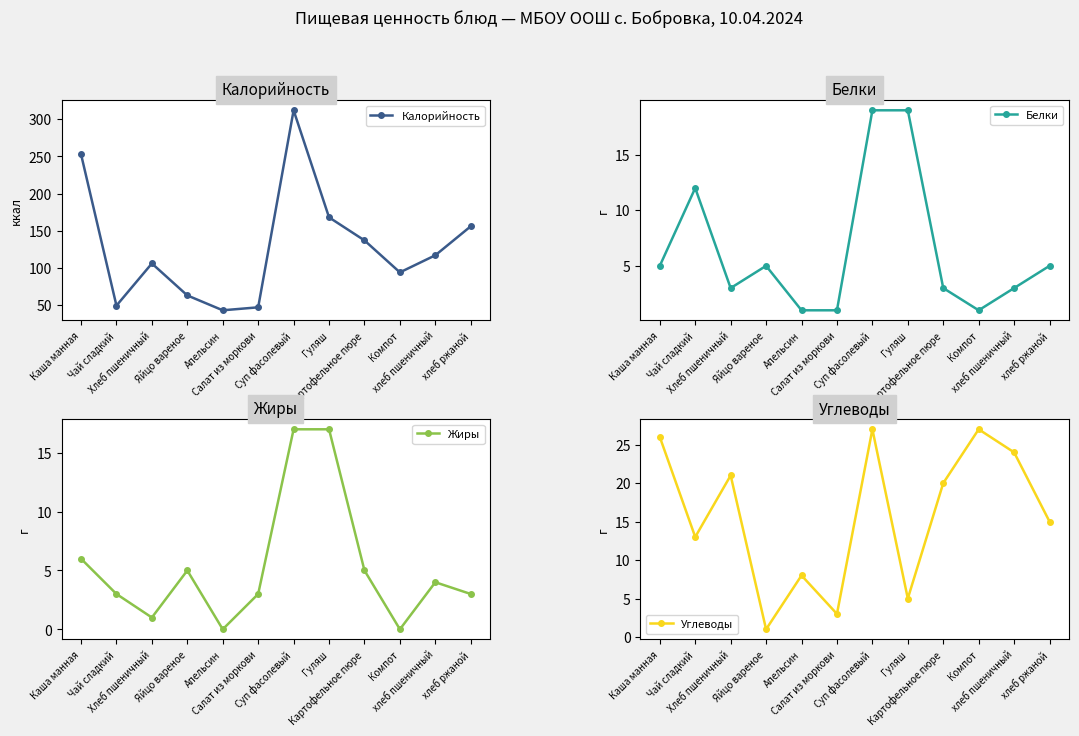

What is the difference between the Углеводы values at Апельсин and Салат из моркови?

5